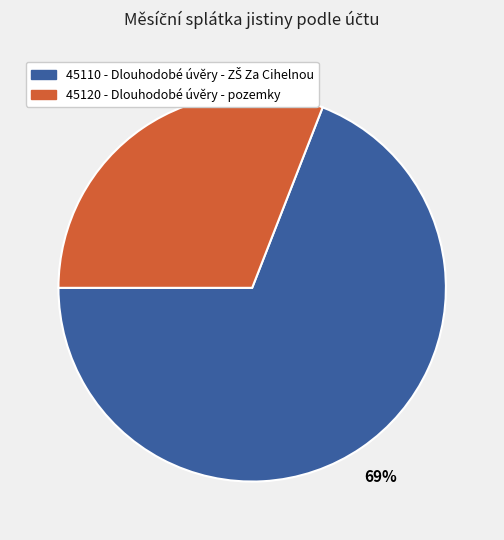

Is there a majority slice in this chart?

Yes